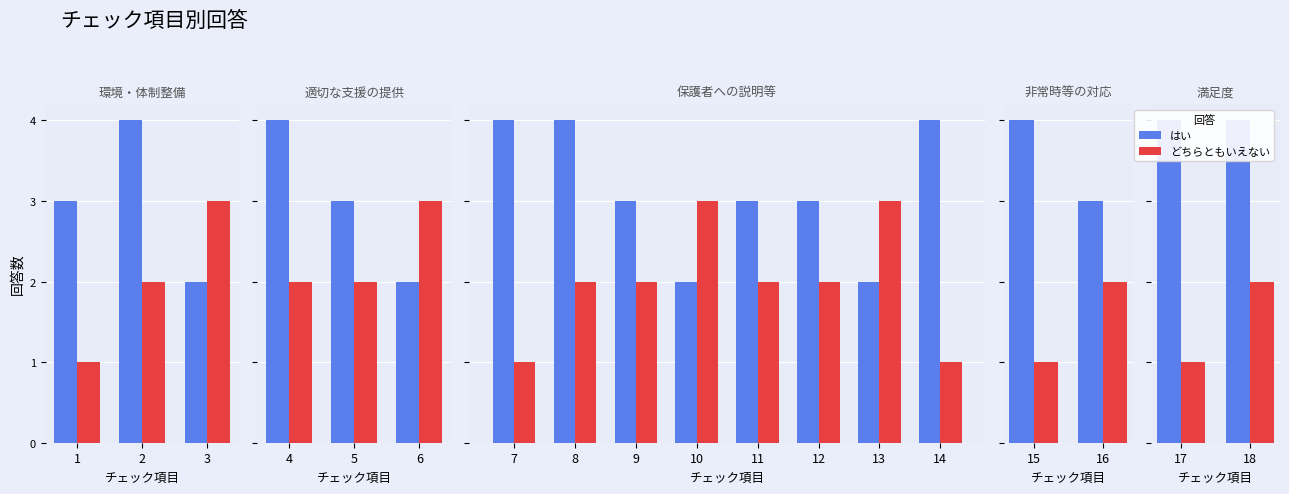

How many bars are there in each group?

2